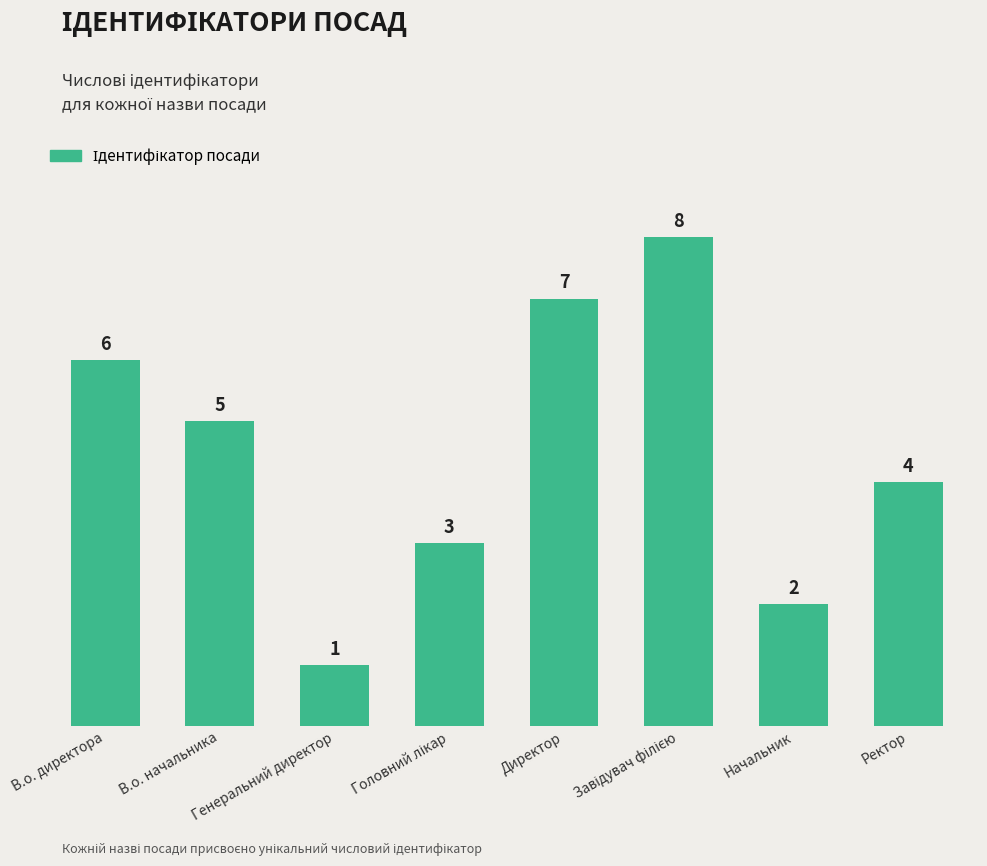

What is the label of the 3rd bar from the left?

Генеральний директор